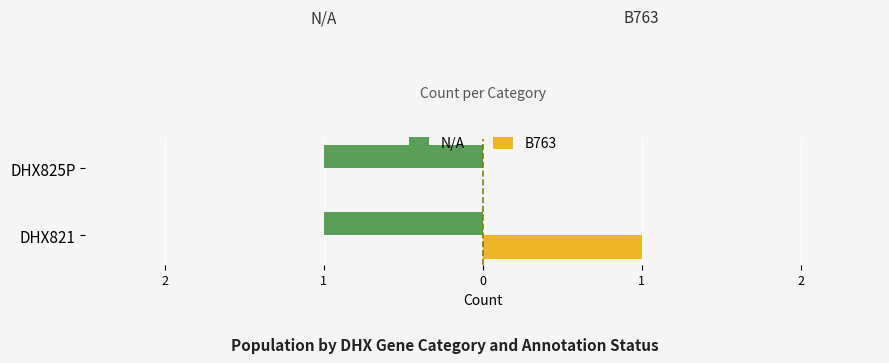

What are all the series names shown in the legend?

N/A, B763